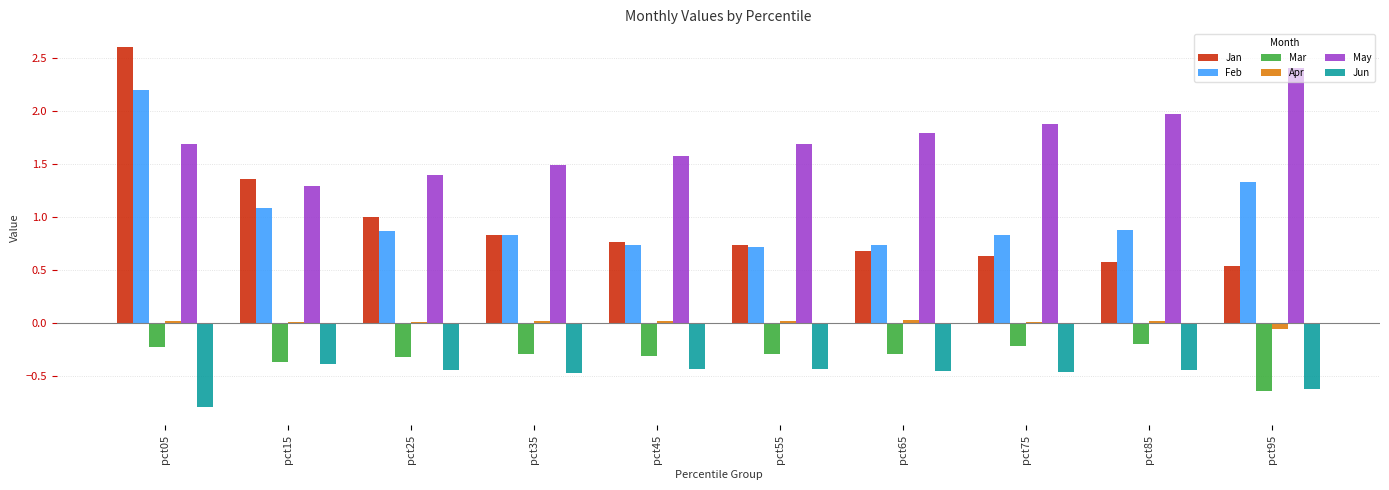

Is the value of Apr at pct75 greater than the value of Feb at pct25?

No